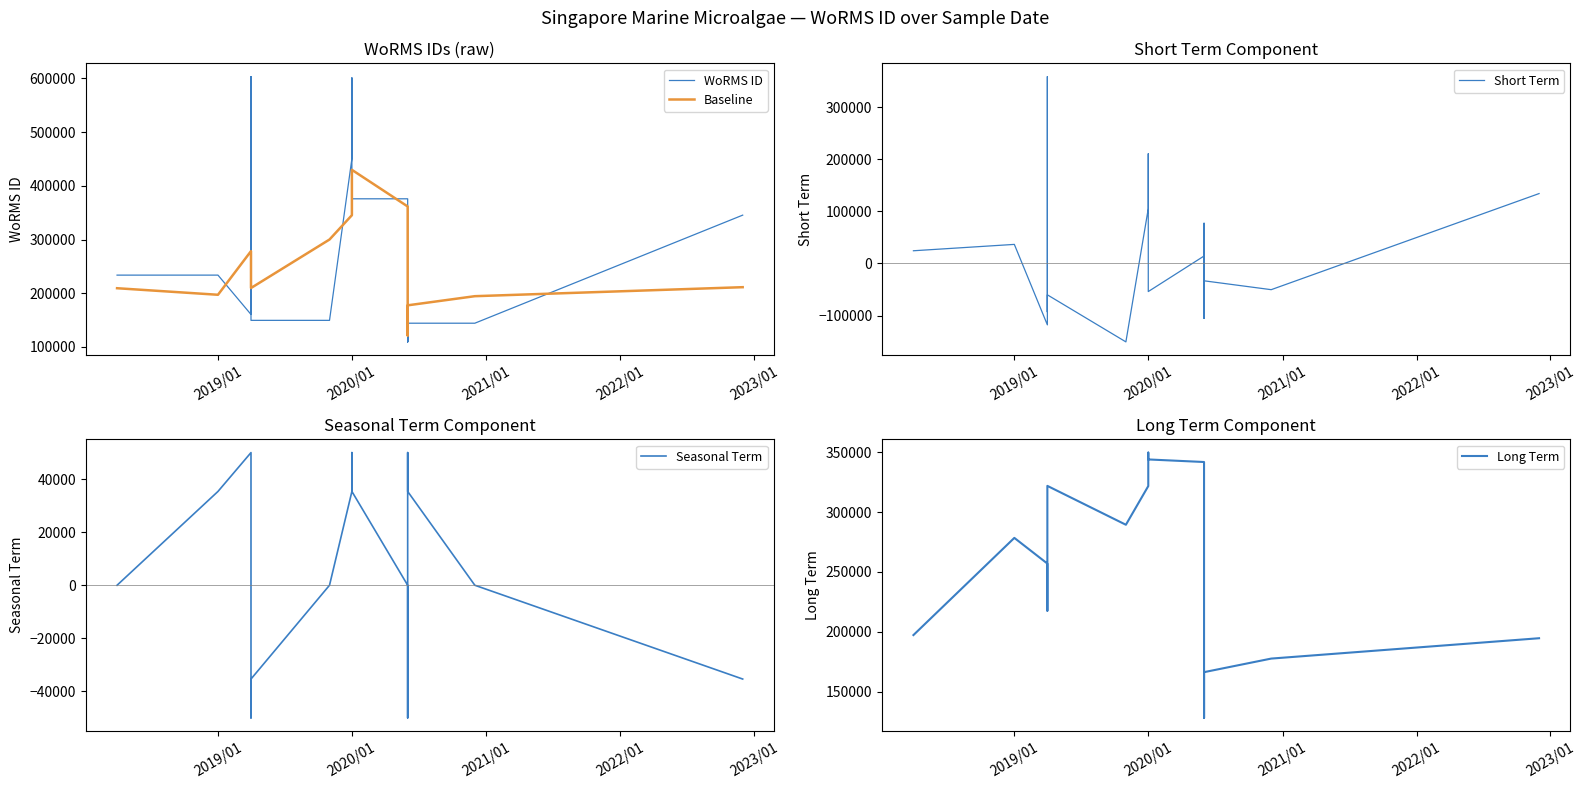

Which series has the largest range (max minus min)?

Short Term